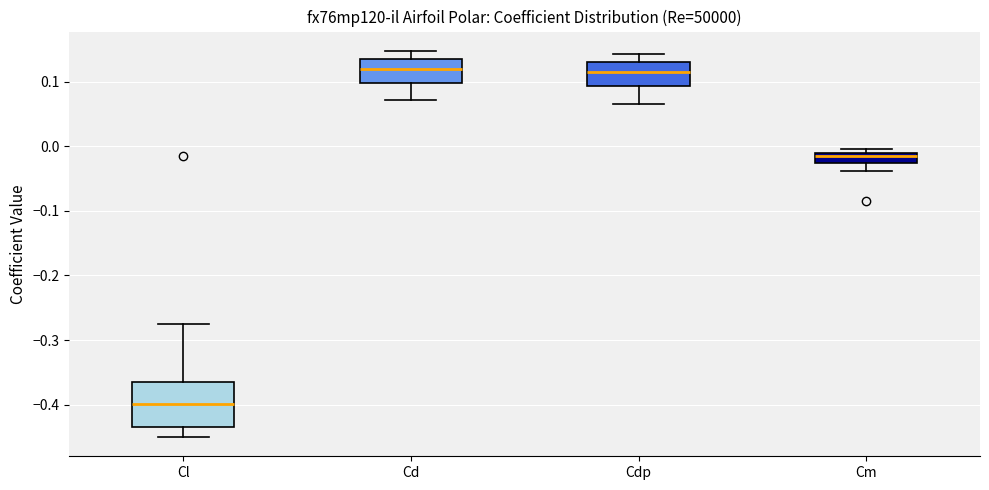

Where is the lower edge of the box for Cm on the y-axis? The values are not printed on the chart, so give them approximately, as read against the axis.

-0.03